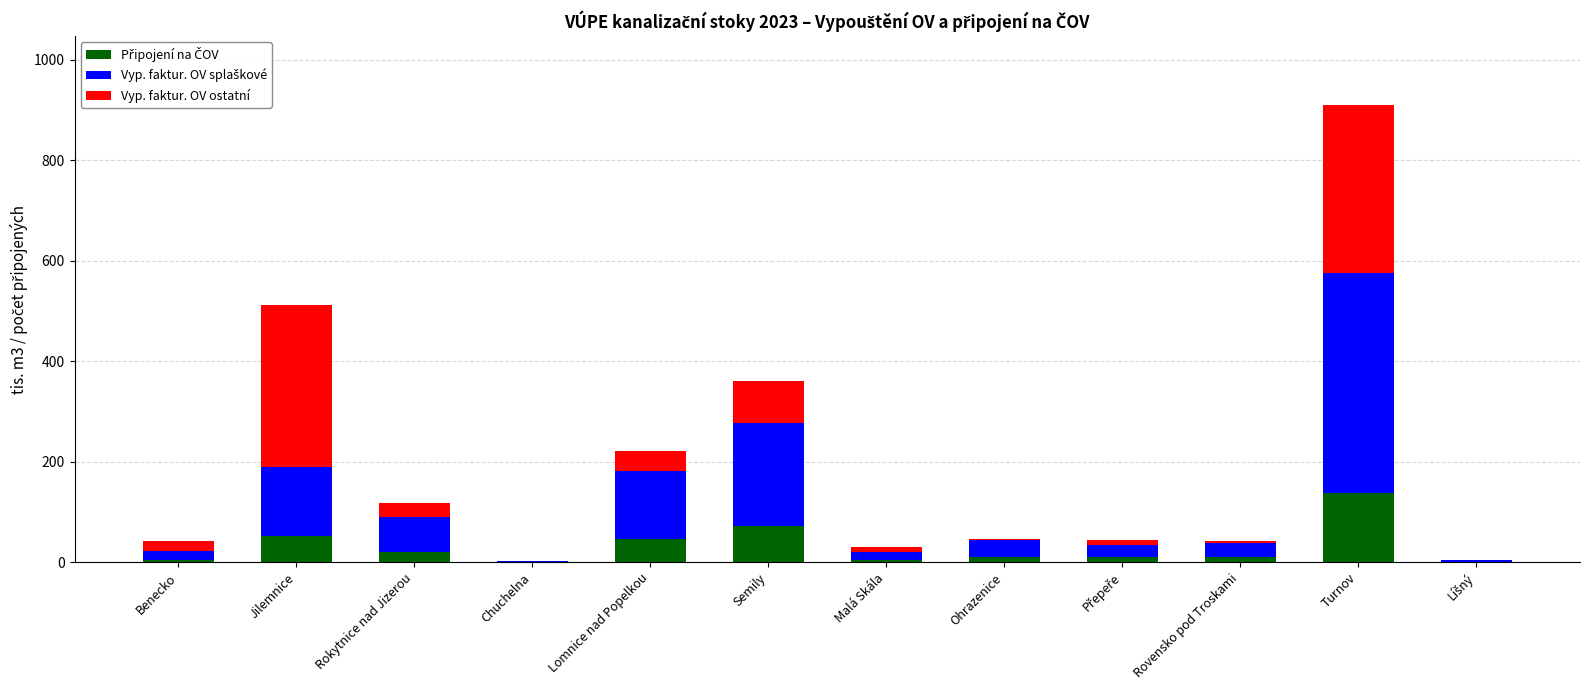

At which category is the sum across all series the highest?

Turnov